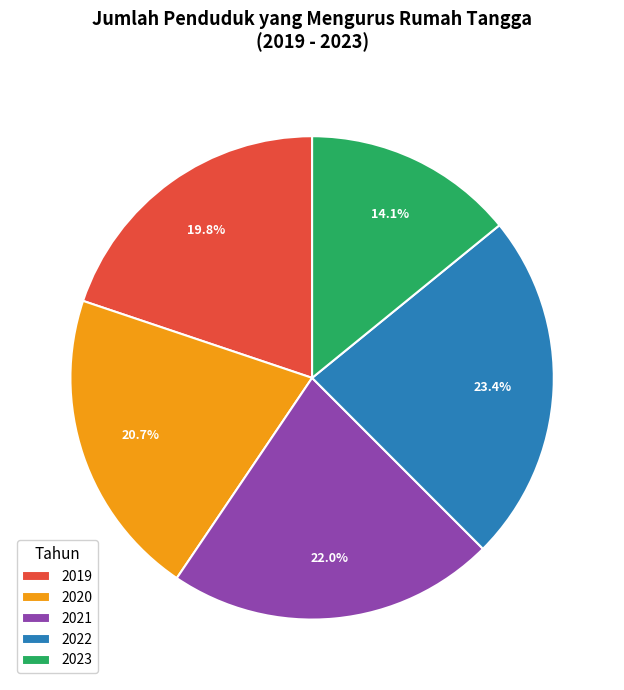

To the nearest percent, what is the difference between the largest and smallest slice percentages?

9%